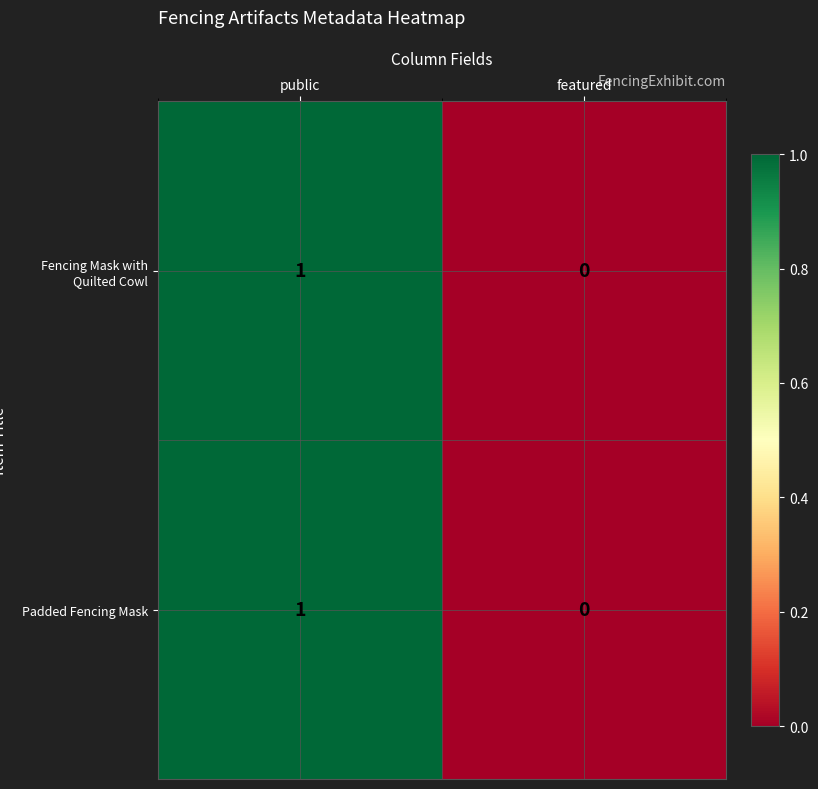

At which category is the sum across all series the highest?

public